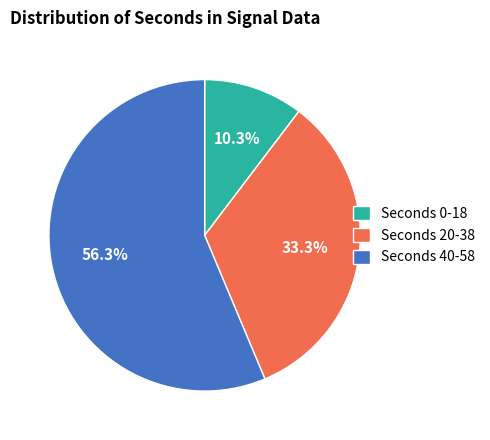

Which slice is the largest?

Seconds 40-58